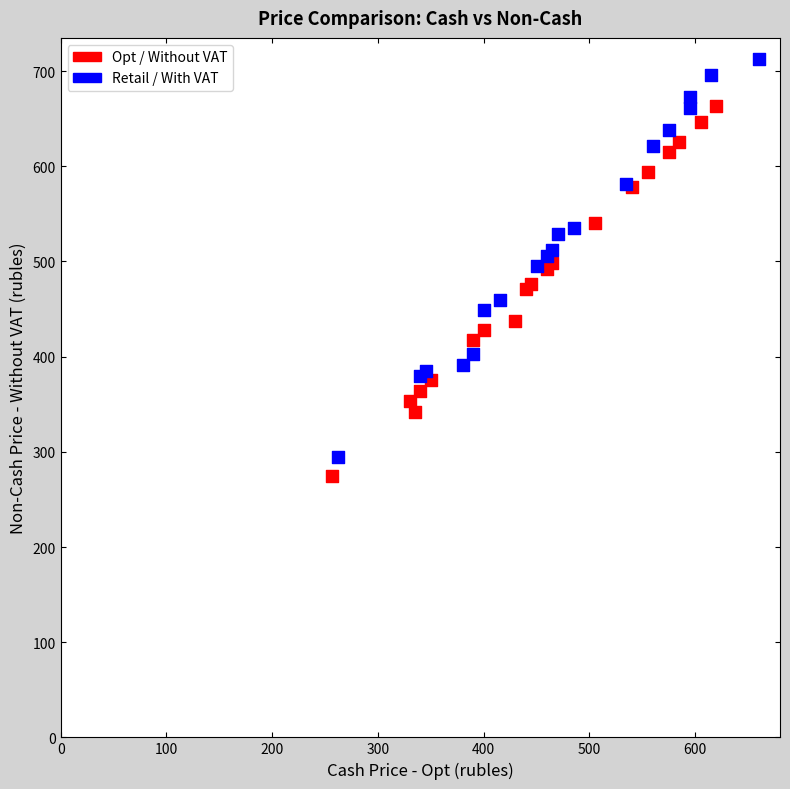

Which series has the widest spread of Y values?

Retail / With VAT